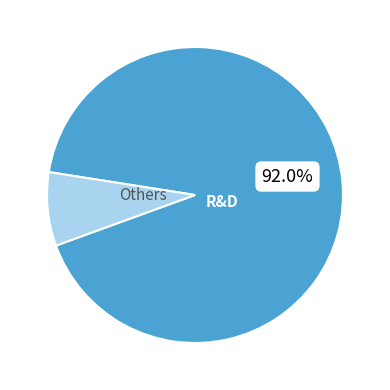

Which slice is the largest?

R&D